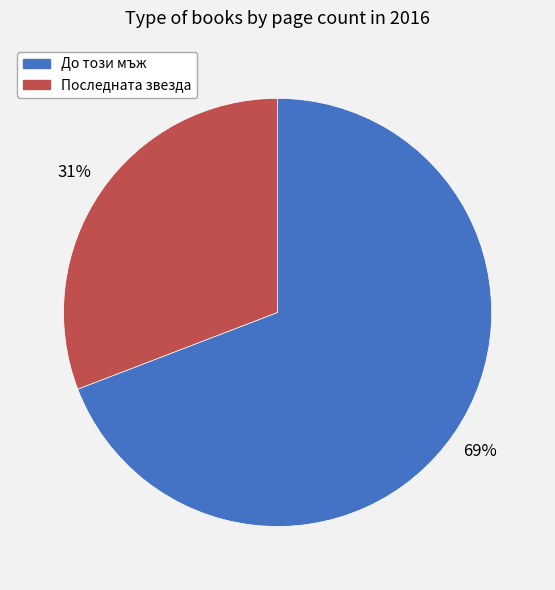

To the nearest percent, what is the combined percentage of До този мъж and Последната звезда?

100%